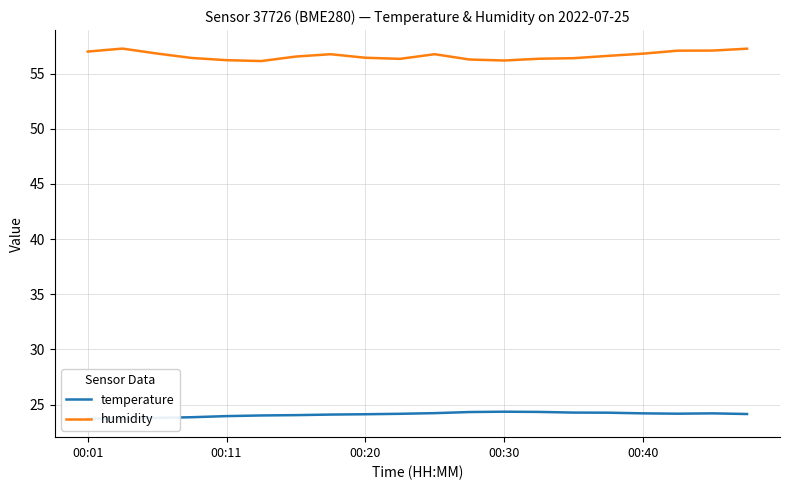

How many values in the temperature series are below 24?

5